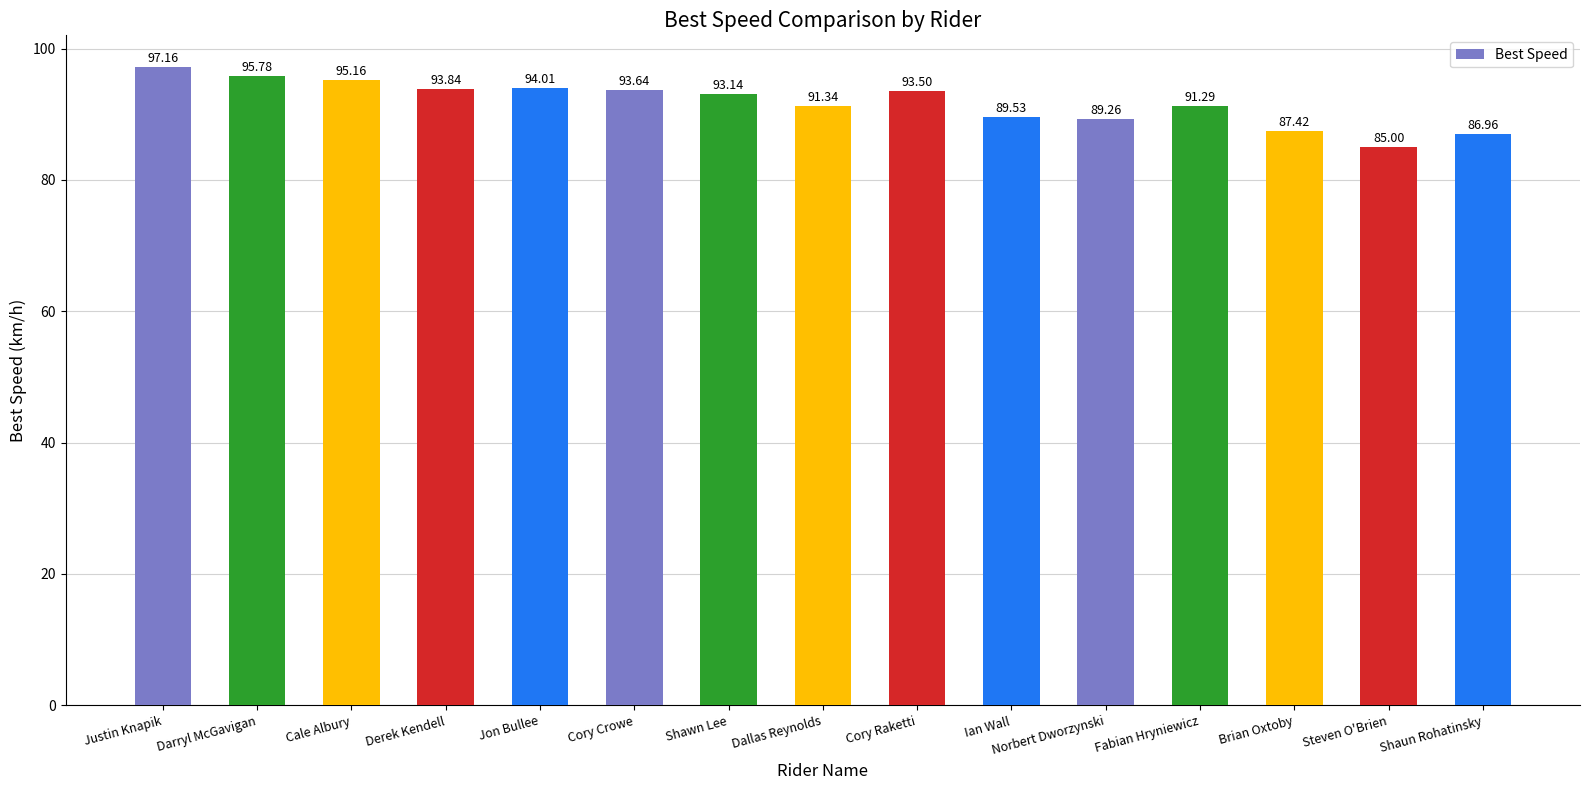

What is the value of the 9th bar from the left?

93.5